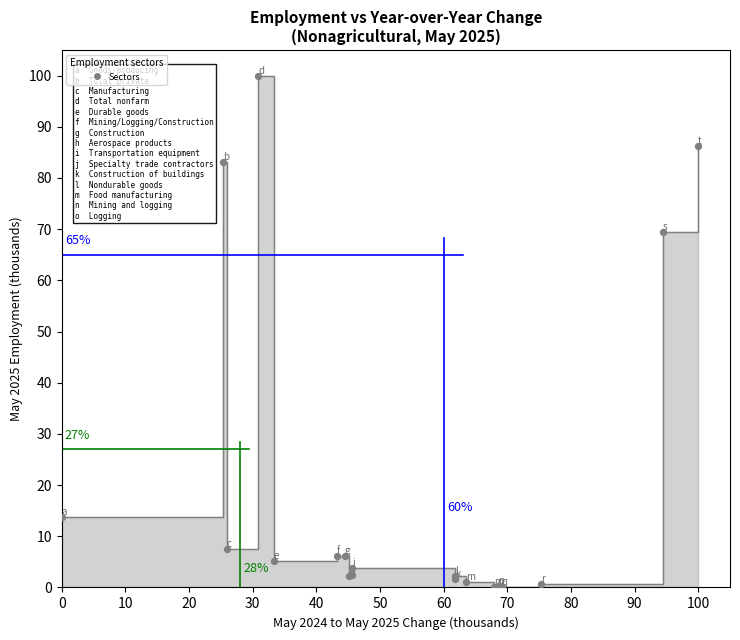

What Y value in the scatter plot is closest to 50?

69.5